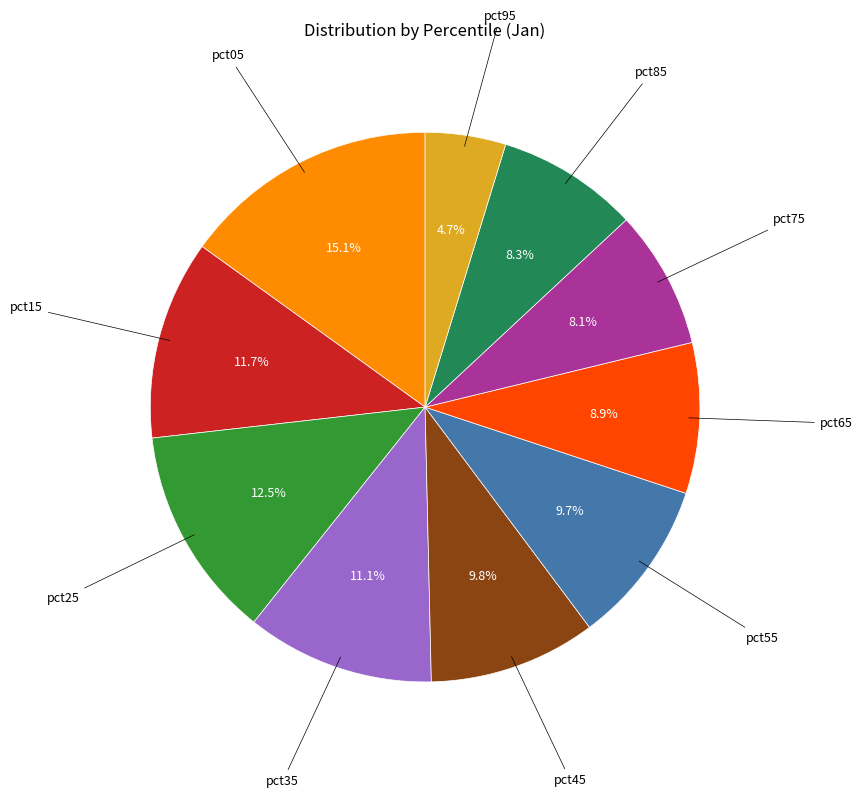

Is there a majority slice in this chart?

No